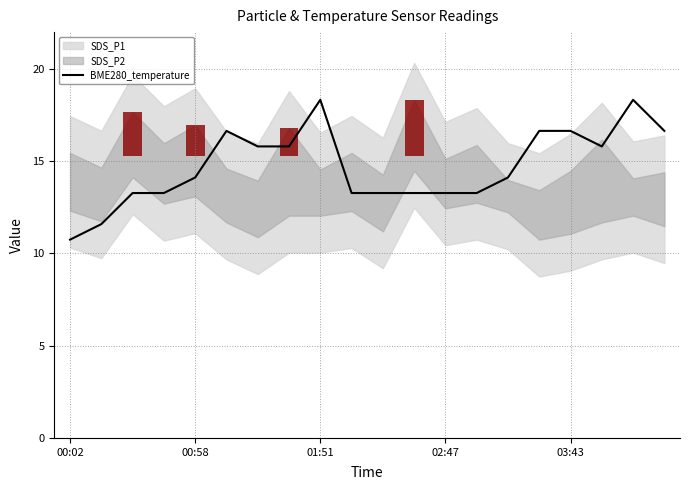

What is the sum of all values?

294.2